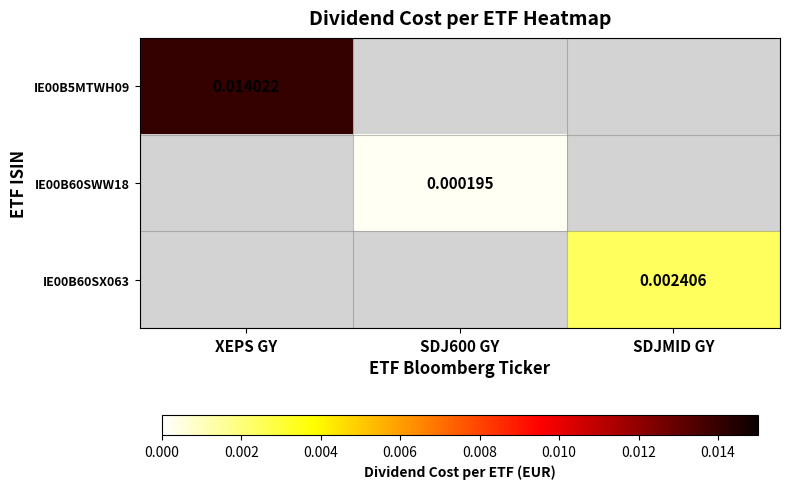

True or false: IE00B60SWW18 has a value of 0.0 at SDJ600 GY.

False